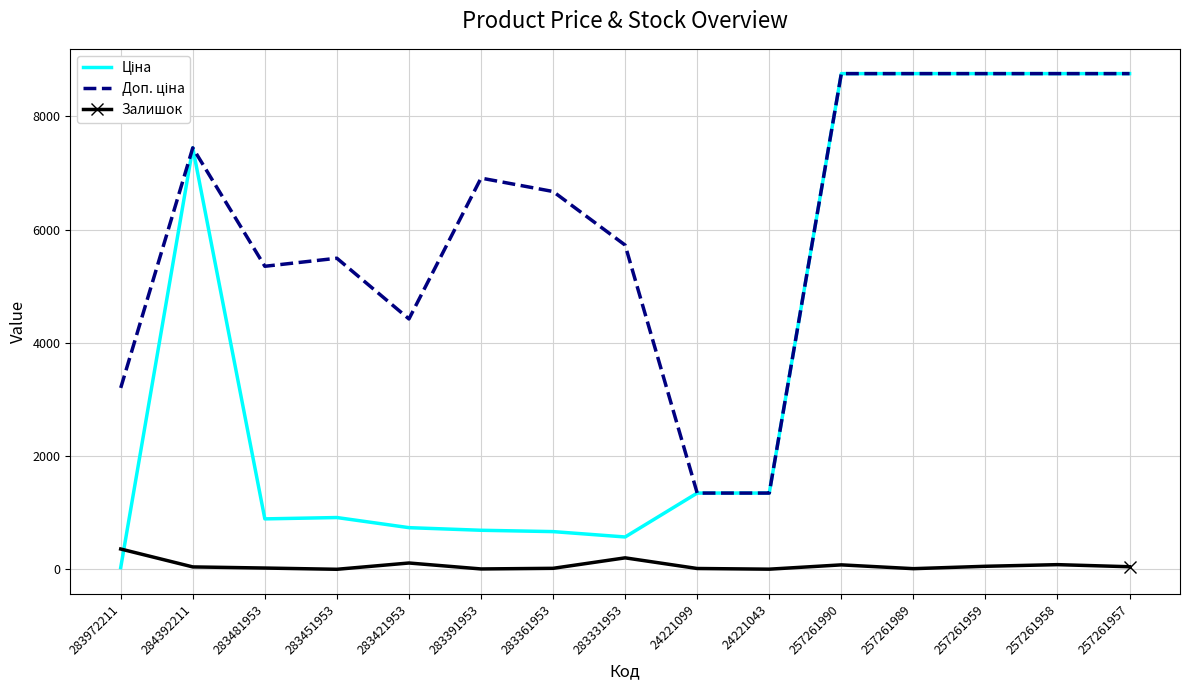

Where is Доп. ціна nearest to the value 5051?

283481953